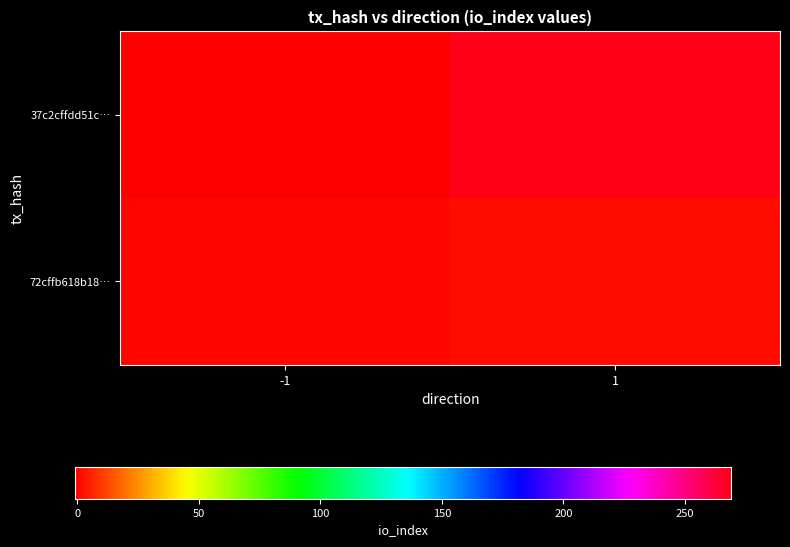

Which has a higher value, 1 or -1?

1